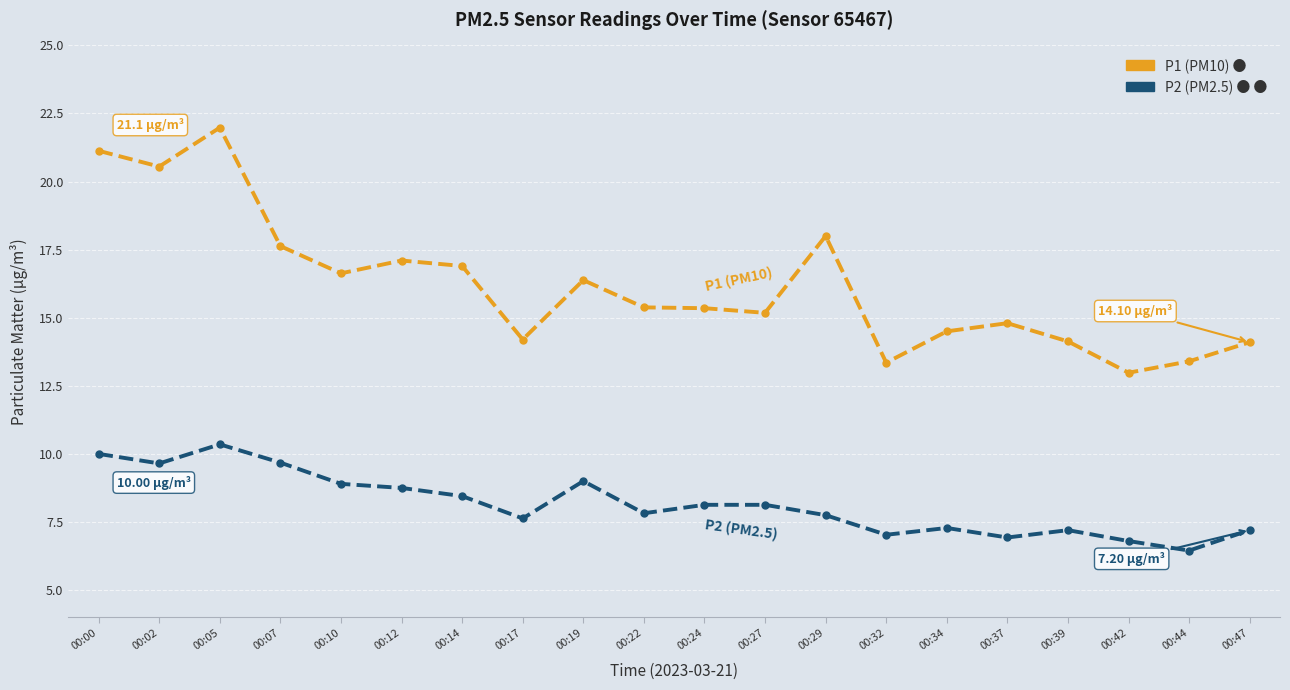

What is the difference between the highest and lowest values at 00:02?

10.9